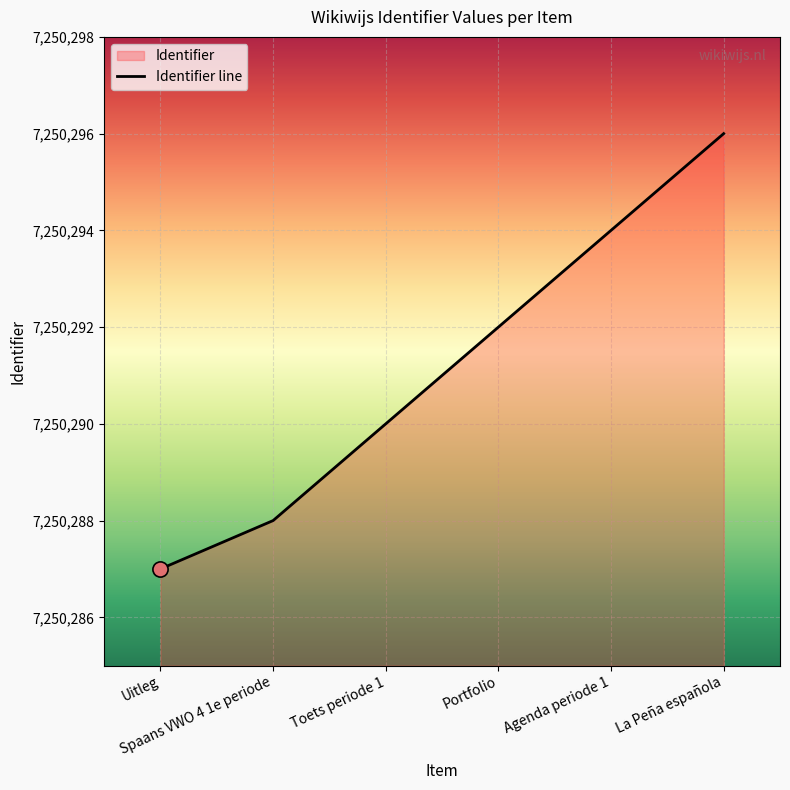

What is the change in value from Spaans VWO 4 1e periode to Portfolio?

+4